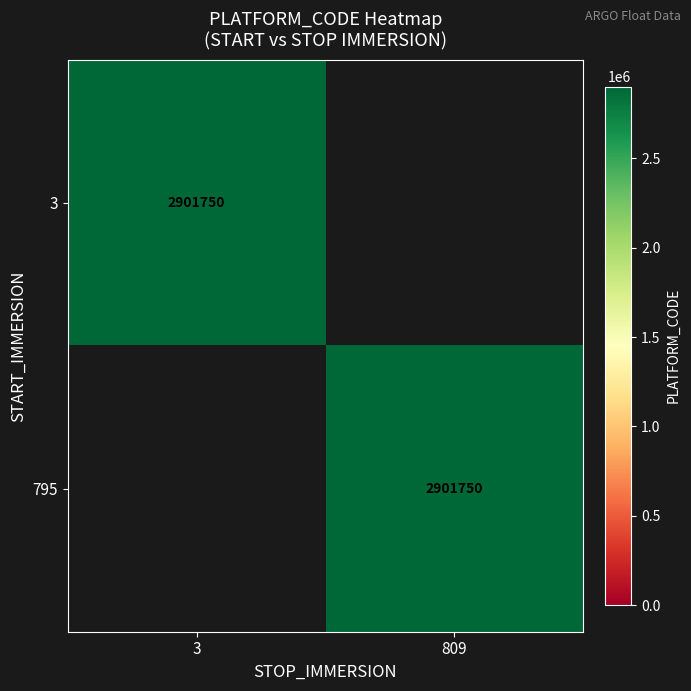

The value of 3 at 3 is 2023579. True or false?

False